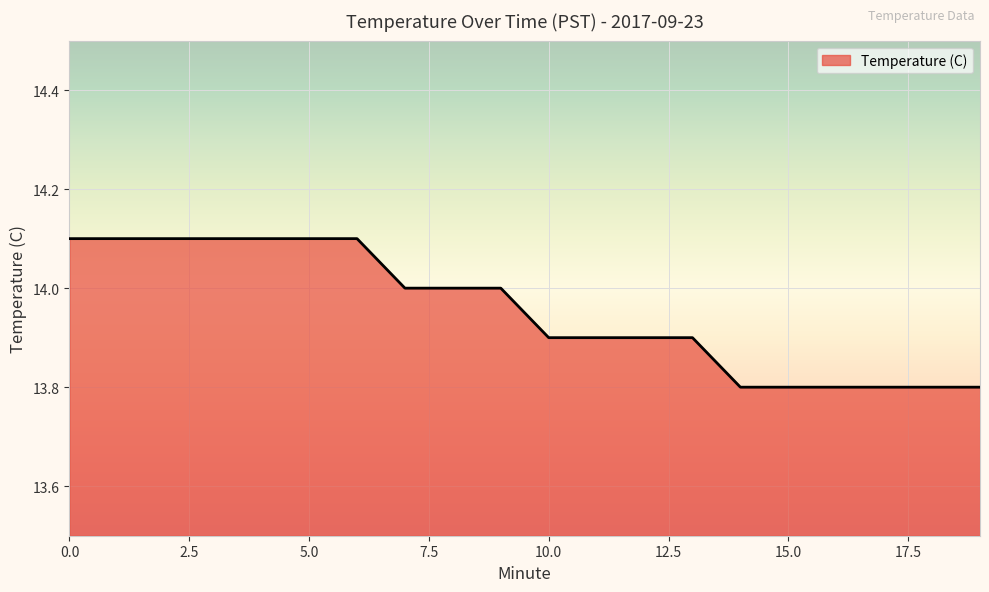

What is the maximum value shown in the chart?

14.1